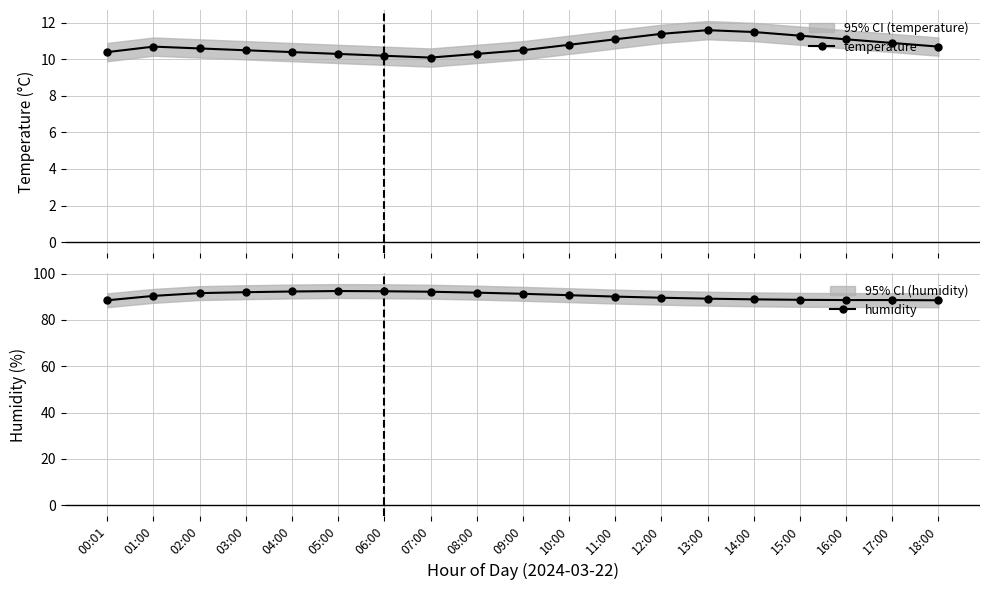

What is the spread (max minus min) of values at 07:00?

82.1